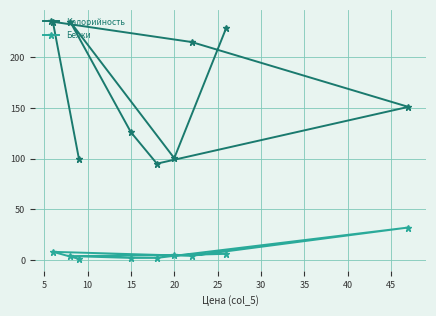

What is the minimum value for Калорийность?

95.0